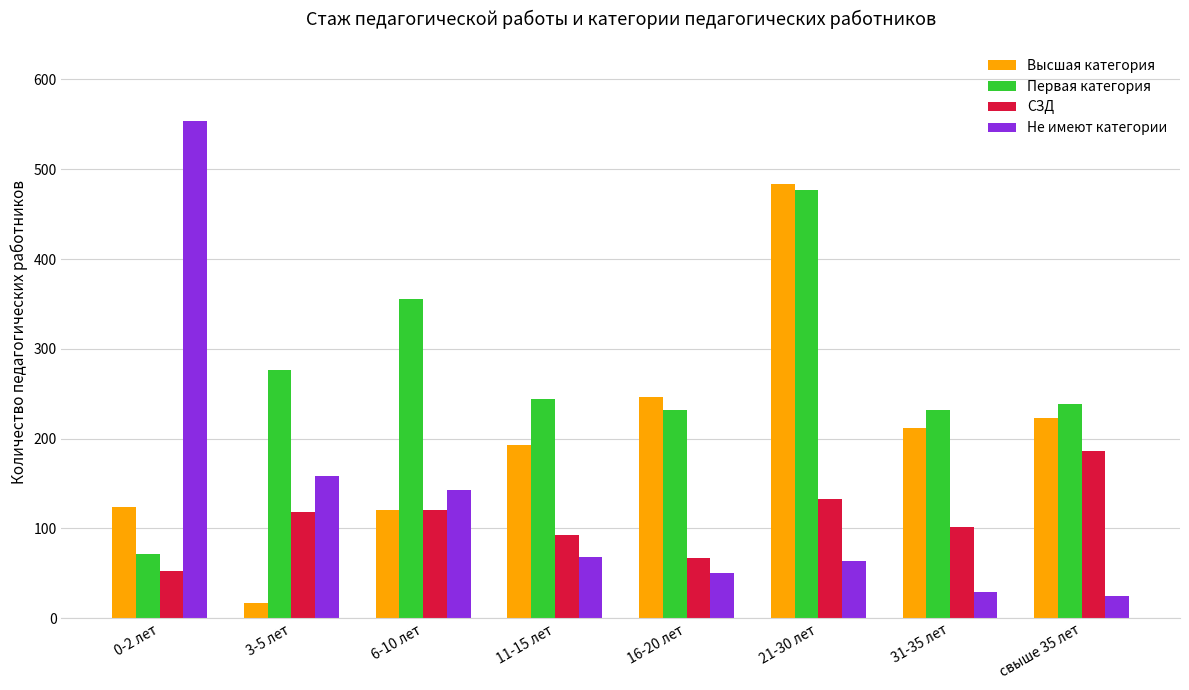

Reading left to right, what are all the values shown in this chart?

Высшая категория: 0-2 лет=124	3-5 лет=17	6-10 лет=120	11-15 лет=193	16-20 лет=246	21-30 лет=483	31-35 лет=212	свыше 35 лет=223
Первая категория: 0-2 лет=71	3-5 лет=276	6-10 лет=356	11-15 лет=244	16-20 лет=232	21-30 лет=477	31-35 лет=232	свыше 35 лет=239
СЗД: 0-2 лет=53	3-5 лет=118	6-10 лет=121	11-15 лет=93	16-20 лет=67	21-30 лет=133	31-35 лет=102	свыше 35 лет=186
Не имеют категории: 0-2 лет=554	3-5 лет=158	6-10 лет=143	11-15 лет=68	16-20 лет=50	21-30 лет=64	31-35 лет=29	свыше 35 лет=25